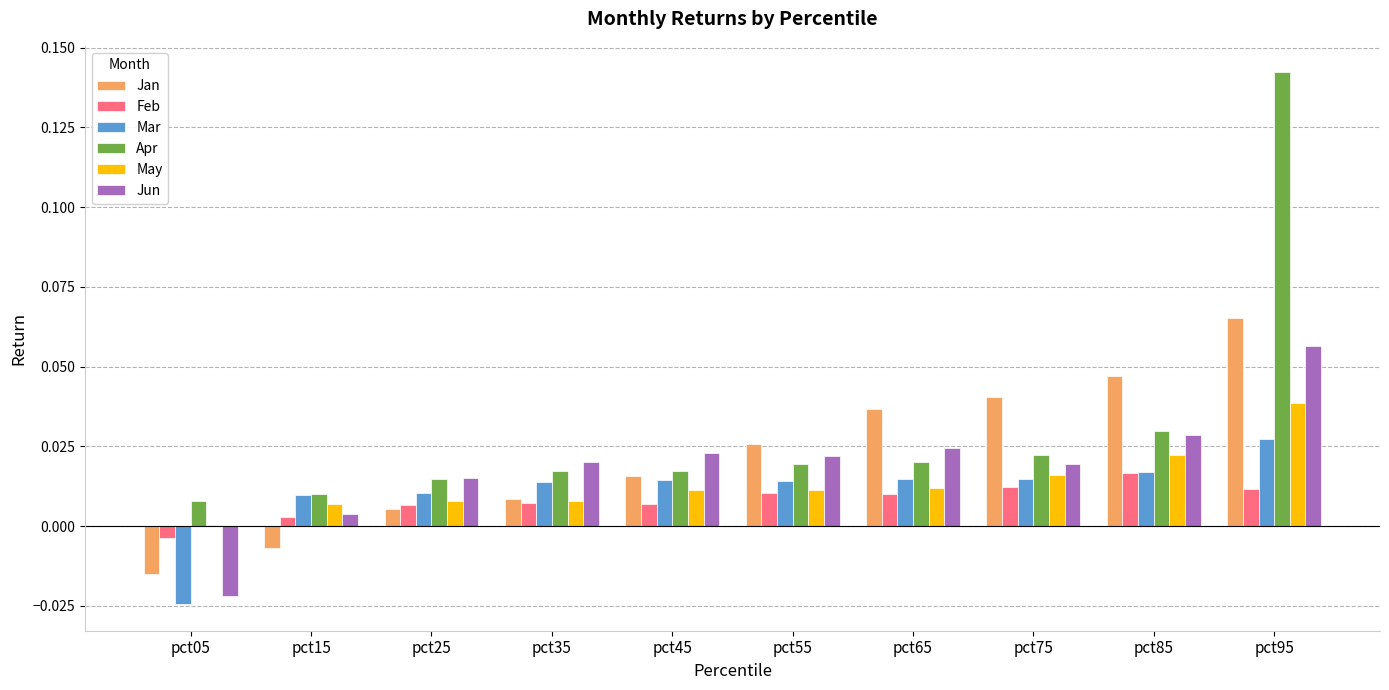

What are all the series names shown in the legend?

Jan, Feb, Mar, Apr, May, Jun